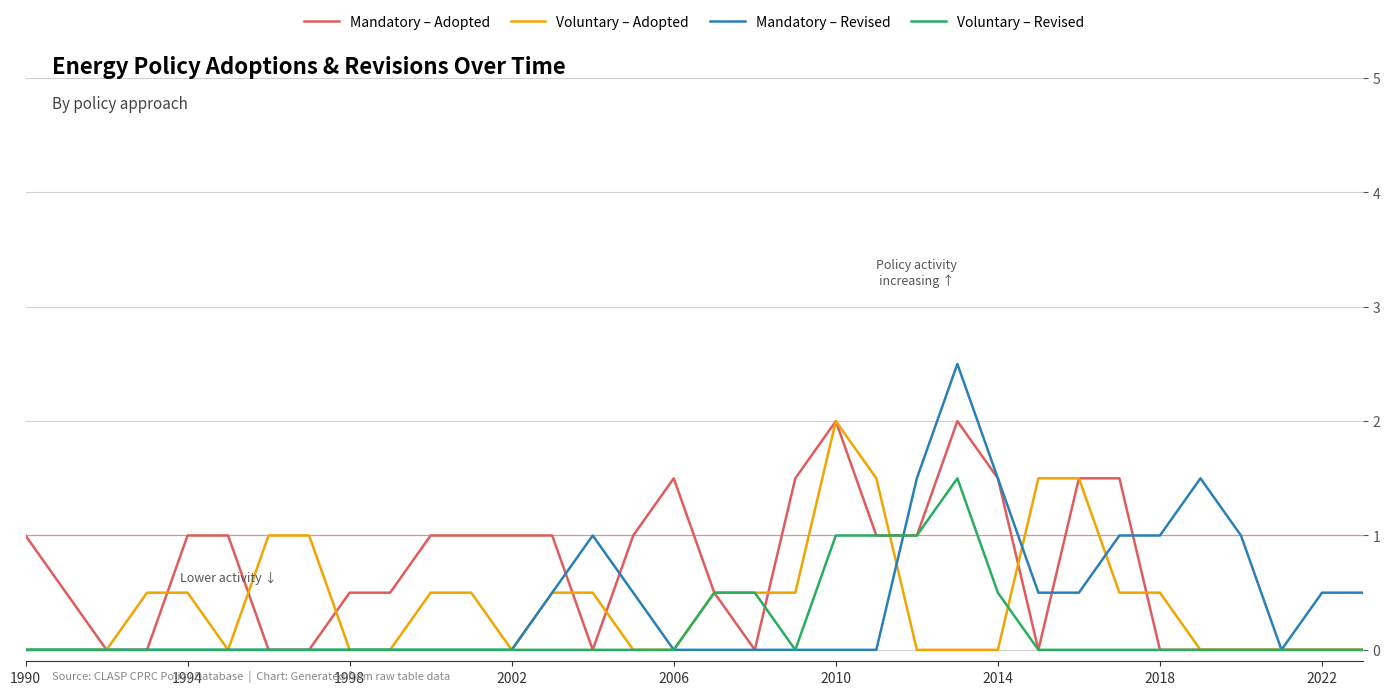

What is the greatest value displayed?

2.5